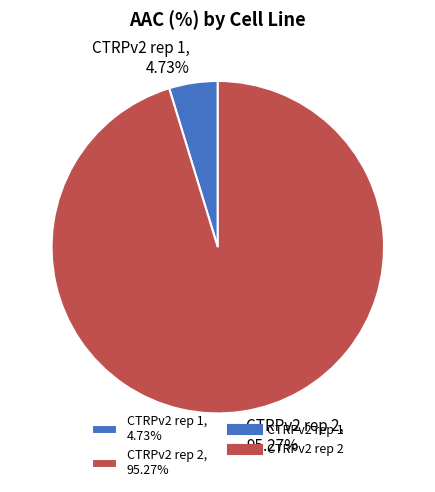

Combined, do CTRPv2 rep 1, 4.73% and CTRPv2 rep 2, 95.27% account for over 50%?

Yes